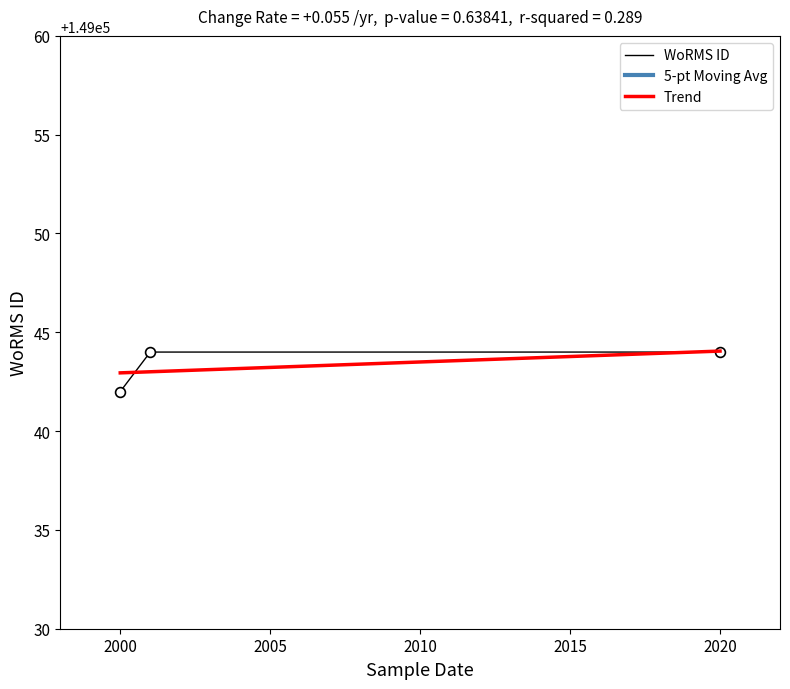

The WoRMS ID series shows 149042 at 2000. True or false?

True